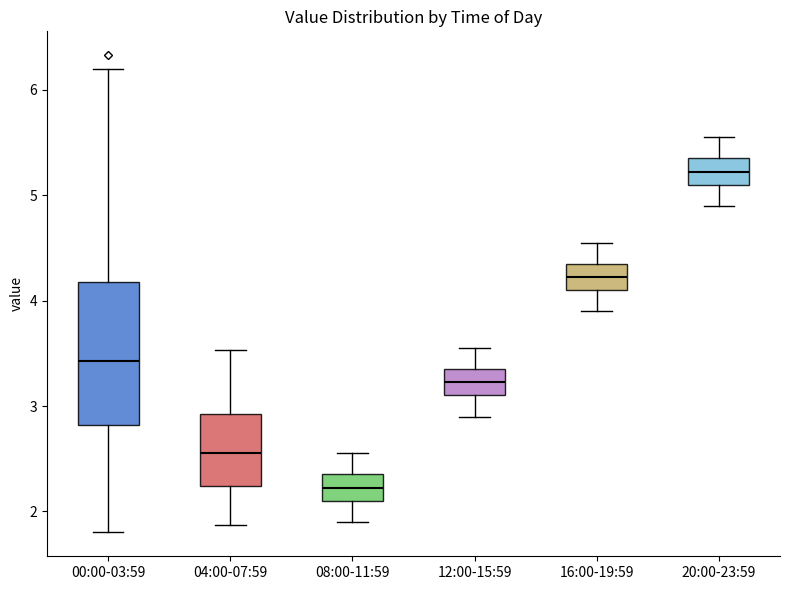

Where does the median line of the box for 12:00-15:59 sit on the y-axis? The values are not printed on the chart, so give them approximately, as read against the axis.

3.2